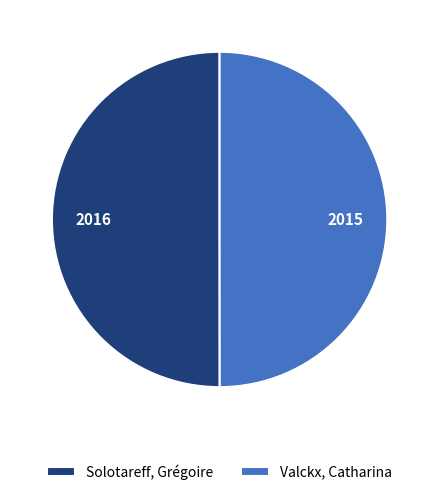

What is the ratio of the value at Solotareff, Grégoire to the value at Valckx, Catharina?

1.0